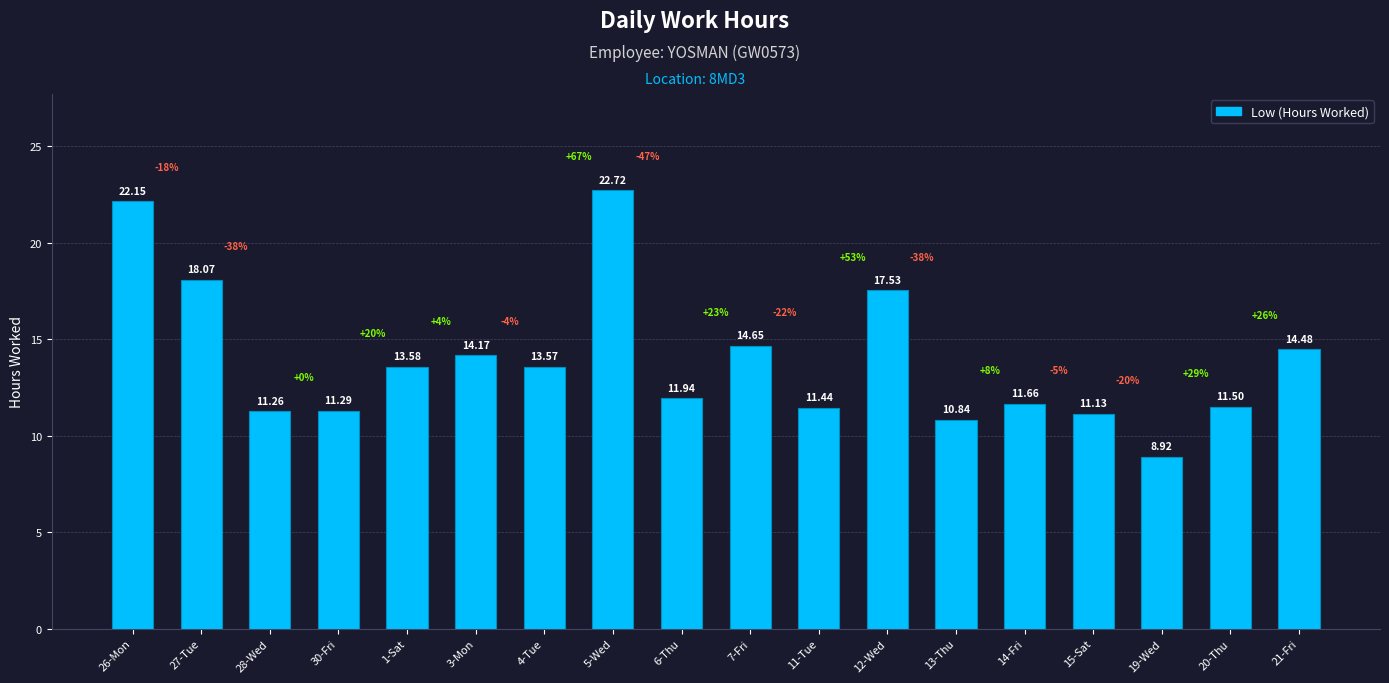

What position from the left is 14-Fri?

14